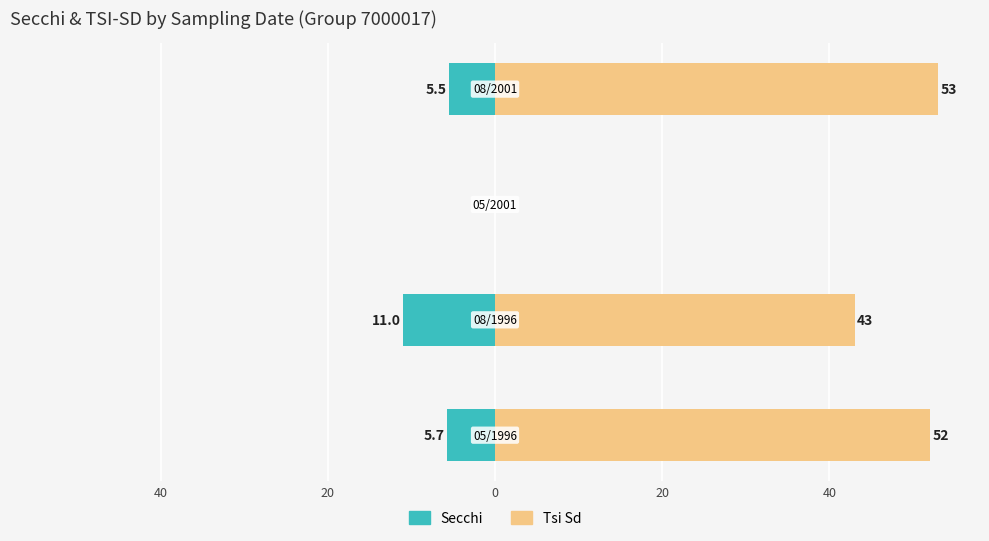

What is the value of the Secchi bar at the 1st from the left?

-5.7